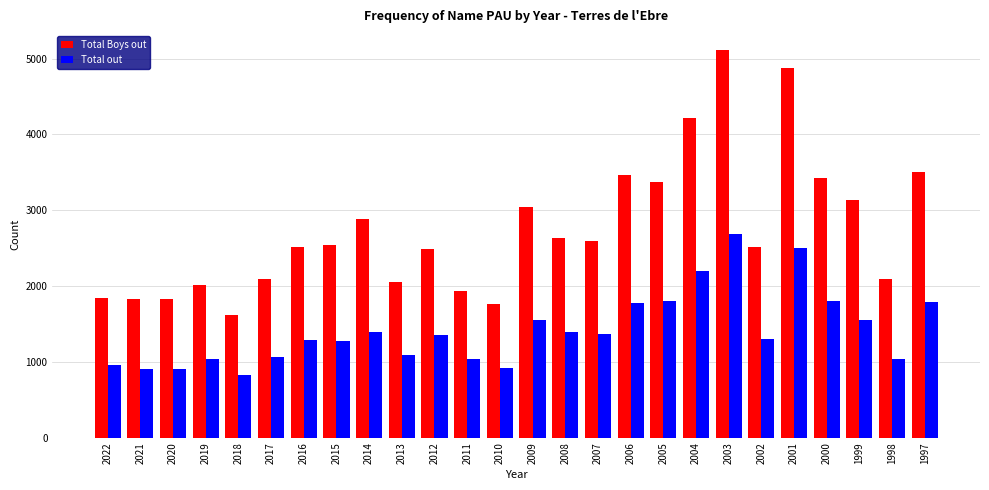

Is the value of Total out at 2002 greater than the value of Total Boys out at 2009?

No